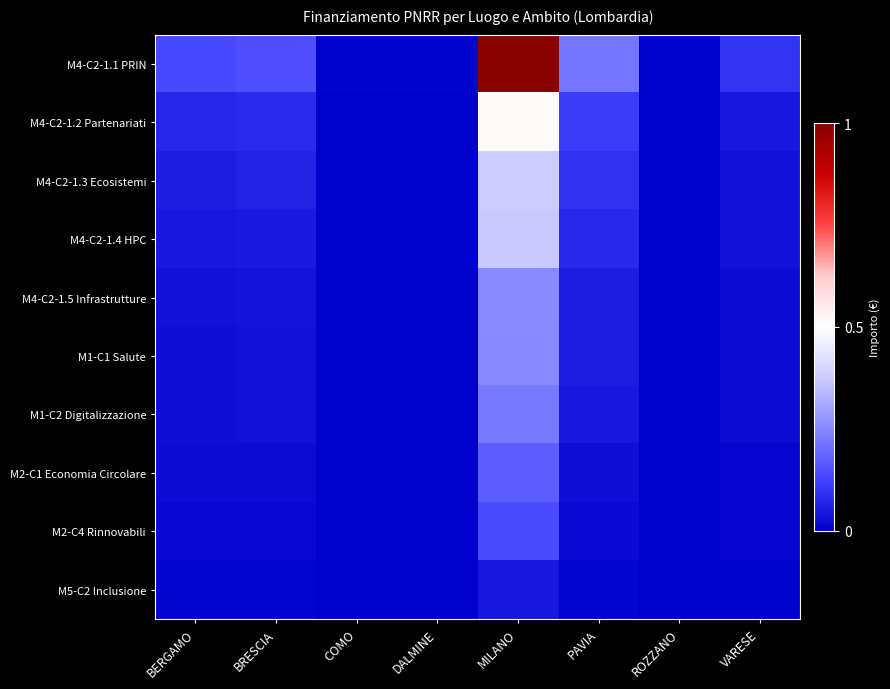

Reading left to right, extract all data points from this chart.

M4-C2-1.1 PRIN: BERGAMO=0.1	BRESCIA=0.1	COMO=0.0	DALMINE=0.0	MILANO=1.0	PAVIA=0.2	ROZZANO=0.0	VARESE=0.1
M4-C2-1.2 Partenariati: BERGAMO=0.1	BRESCIA=0.1	COMO=0.0	DALMINE=0.0	MILANO=0.5	PAVIA=0.1	ROZZANO=0.0	VARESE=0.0
M4-C2-1.3 Ecosistemi: BERGAMO=0.1	BRESCIA=0.1	COMO=0.0	DALMINE=0.0	MILANO=0.4	PAVIA=0.1	ROZZANO=0.0	VARESE=0.0
M4-C2-1.4 HPC: BERGAMO=0.0	BRESCIA=0.0	COMO=0.0	DALMINE=0.0	MILANO=0.4	PAVIA=0.1	ROZZANO=0.0	VARESE=0.0
M4-C2-1.5 Infrastrutture: BERGAMO=0.0	BRESCIA=0.0	COMO=0.0	DALMINE=0.0	MILANO=0.3	PAVIA=0.1	ROZZANO=0.0	VARESE=0.0
M1-C1 Salute: BERGAMO=0.0	BRESCIA=0.0	COMO=0.0	DALMINE=0.0	MILANO=0.3	PAVIA=0.1	ROZZANO=0.0	VARESE=0.0
M1-C2 Digitalizzazione: BERGAMO=0.0	BRESCIA=0.0	COMO=0.0	DALMINE=0.0	MILANO=0.2	PAVIA=0.0	ROZZANO=0.0	VARESE=0.0
M2-C1 Economia Circolare: BERGAMO=0.0	BRESCIA=0.0	COMO=0.0	DALMINE=0.0	MILANO=0.2	PAVIA=0.0	ROZZANO=0.0	VARESE=0.0
M2-C4 Rinnovabili: BERGAMO=0.0	BRESCIA=0.0	COMO=0.0	DALMINE=0.0	MILANO=0.1	PAVIA=0.0	ROZZANO=0.0	VARESE=0.0
M5-C2 Inclusione: BERGAMO=0.0	BRESCIA=0.0	COMO=0.0	DALMINE=0.0	MILANO=0.0	PAVIA=0.0	ROZZANO=0.0	VARESE=0.0